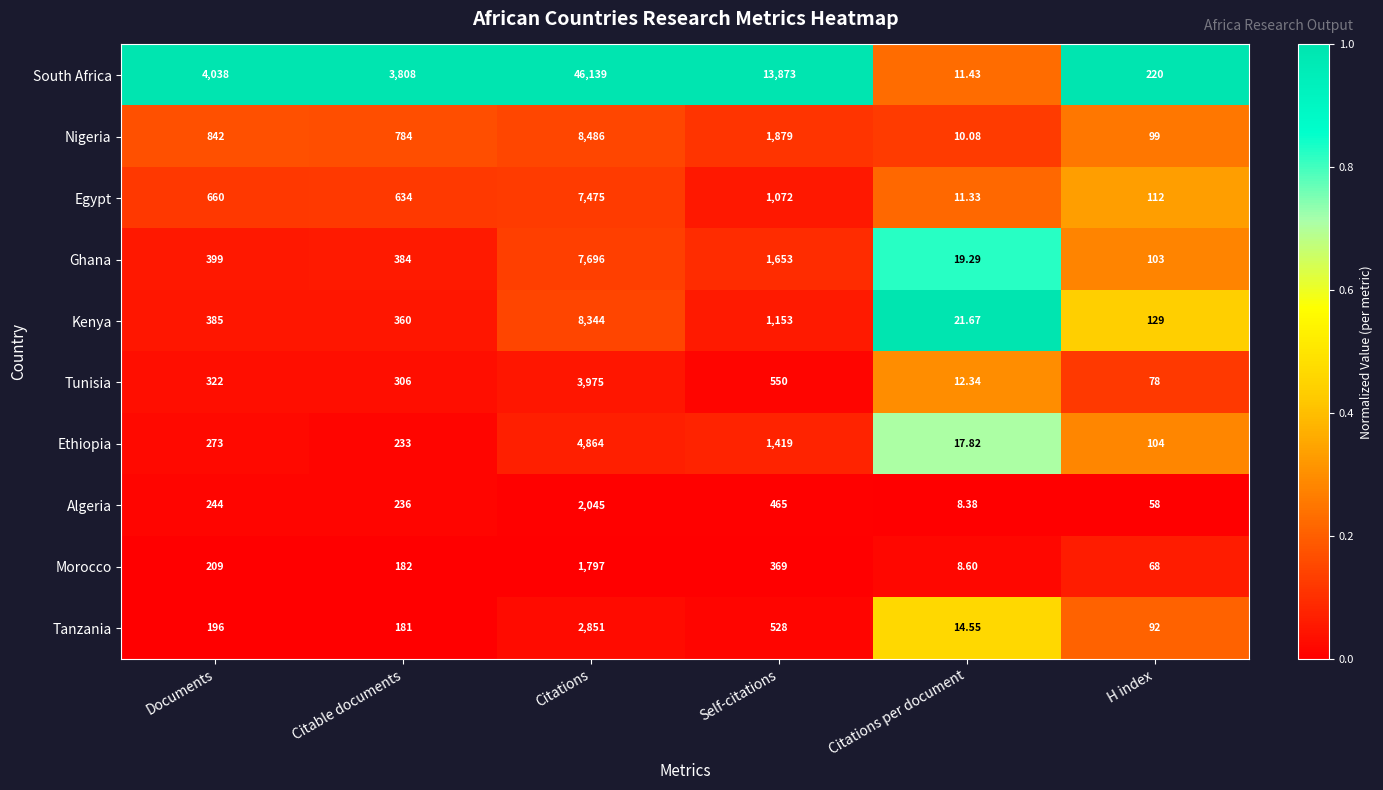

Is the value of Tanzania at Self-citations greater than the value of Algeria at Self-citations?

Yes